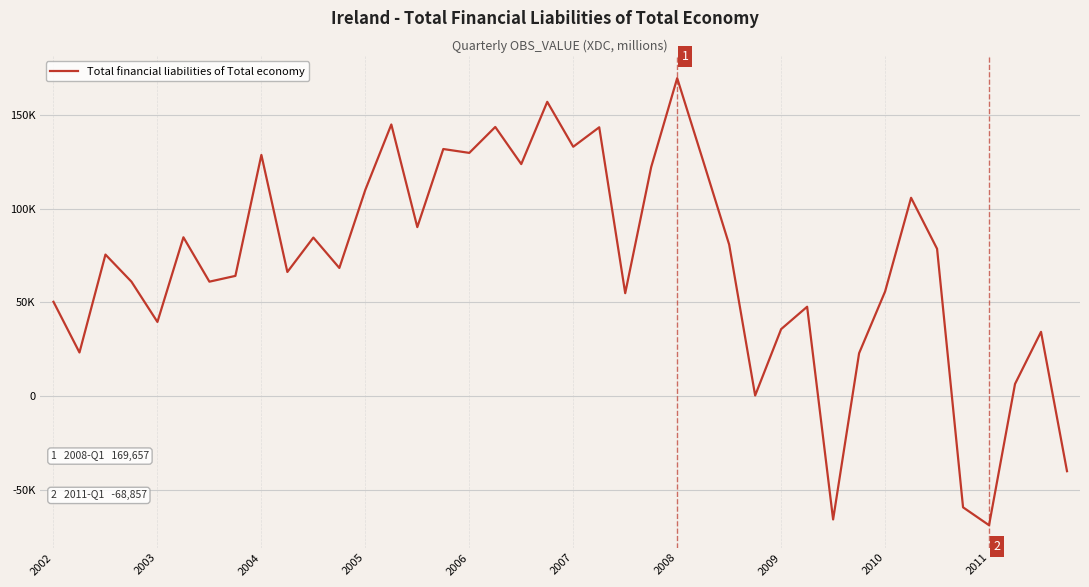

Does the chart have visible grid lines?

Yes